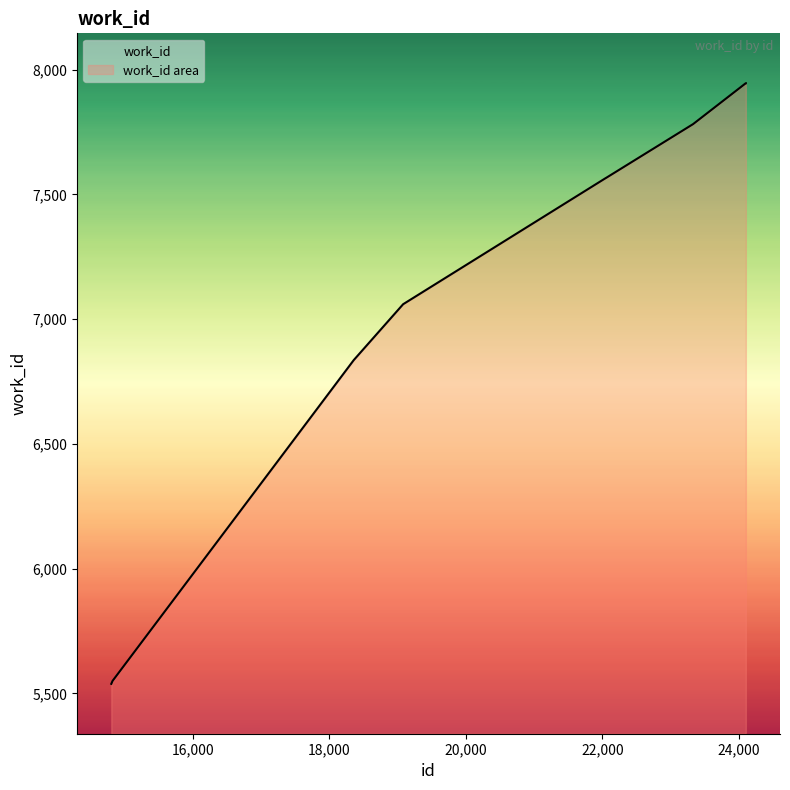

Rank the categories by value from highest to lowest.

24100, 24101, 23328, 22051, 22052, 19083, 18360, 14829, 14810